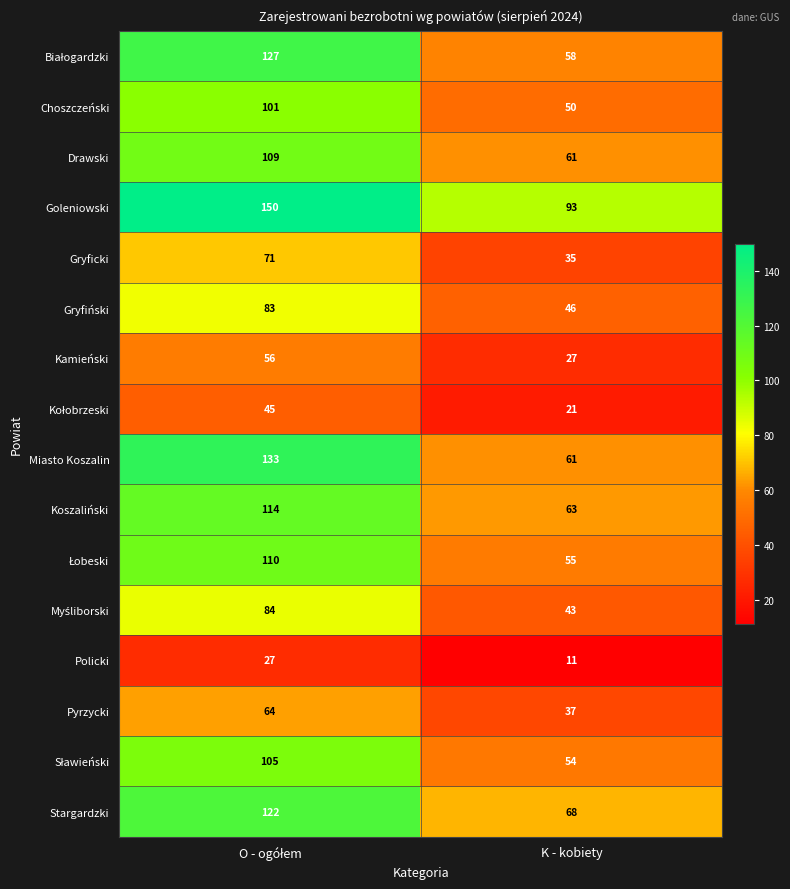

How many data points does each series have?

2